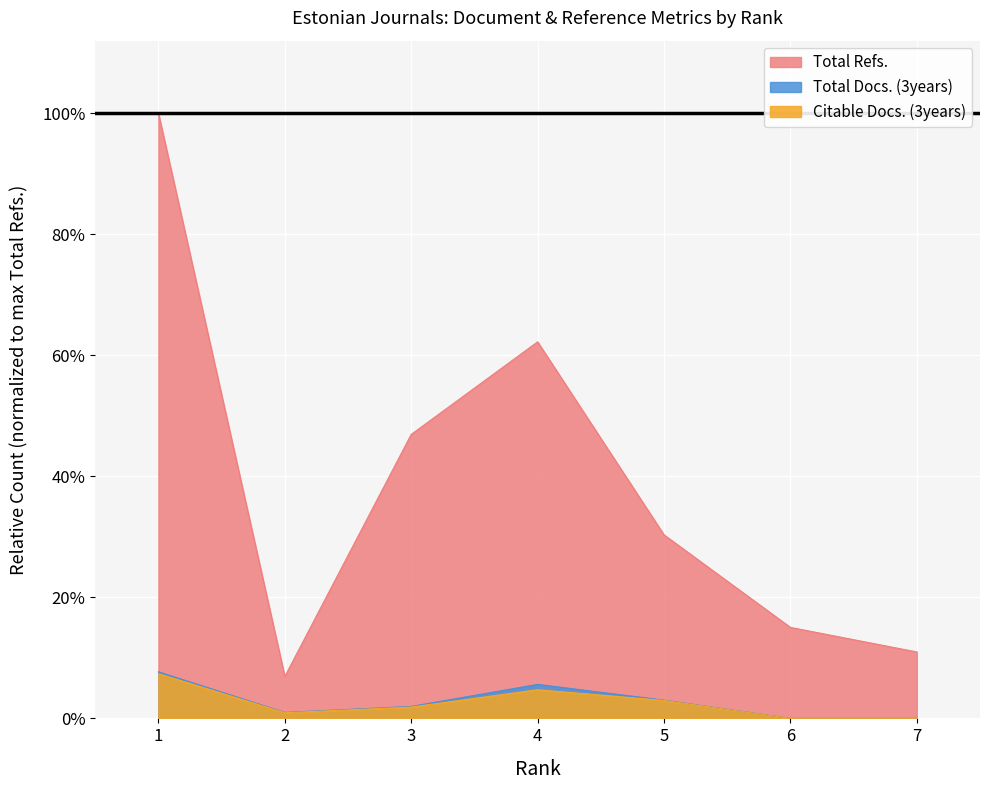

What is the difference between the maximum and second lowest values in the Citable Docs. (3years) series?

0.1